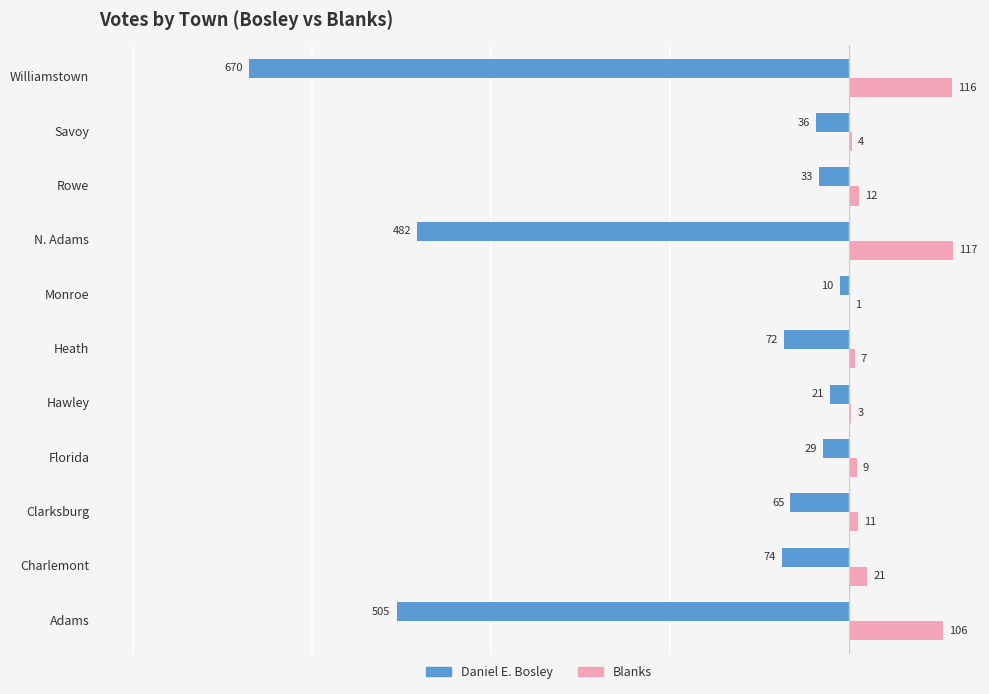

At which category is the sum across all series the highest?

Monroe